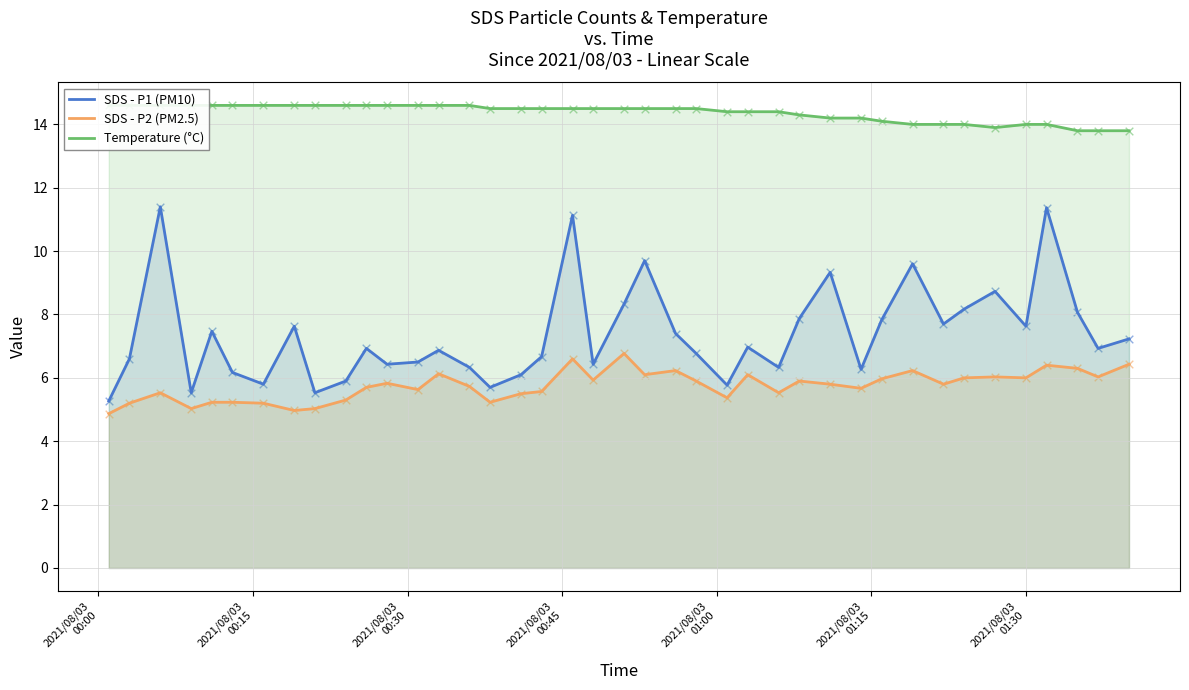

Which series has the largest total across all categories?

Temperature (°C)